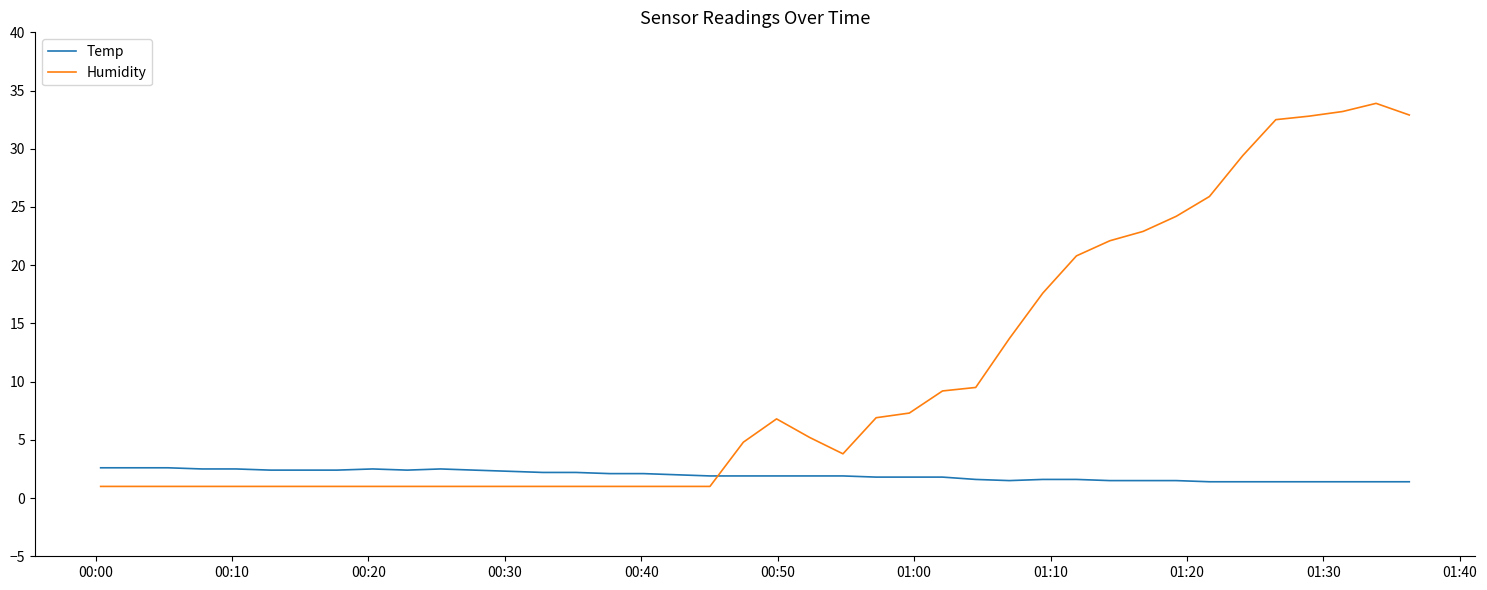

What is the highest value of the Humidity series?

33.9